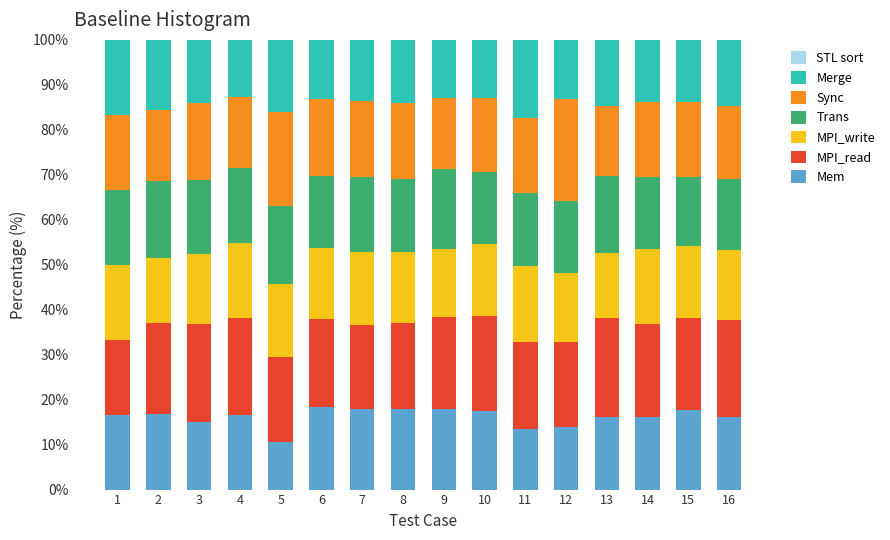

What is the total value across all series at 11?

100.0